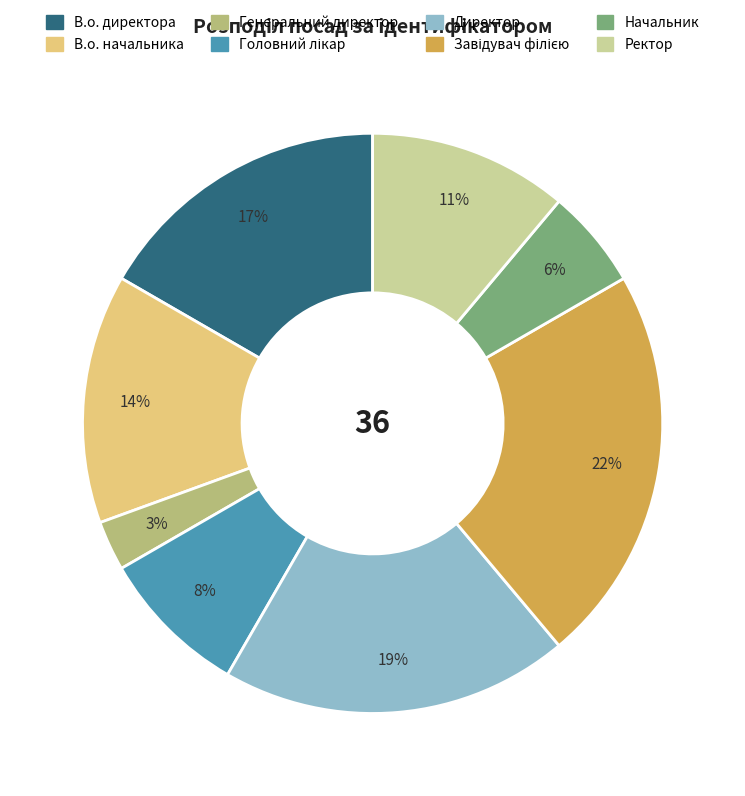

The В.о. директора slice represents 9% of the pie. True or false?

False